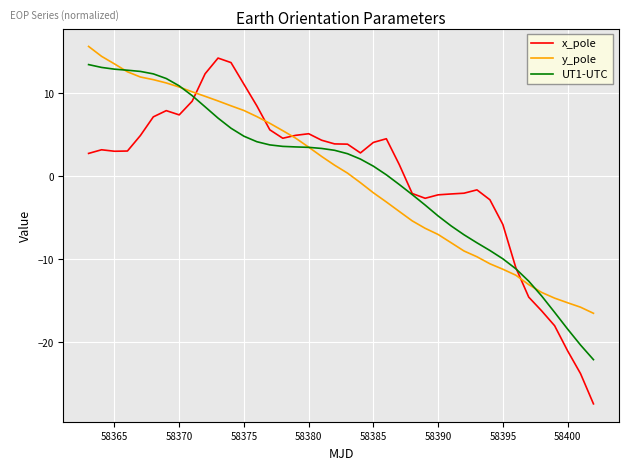

What is the lowest value of the y_pole series?

-16.5